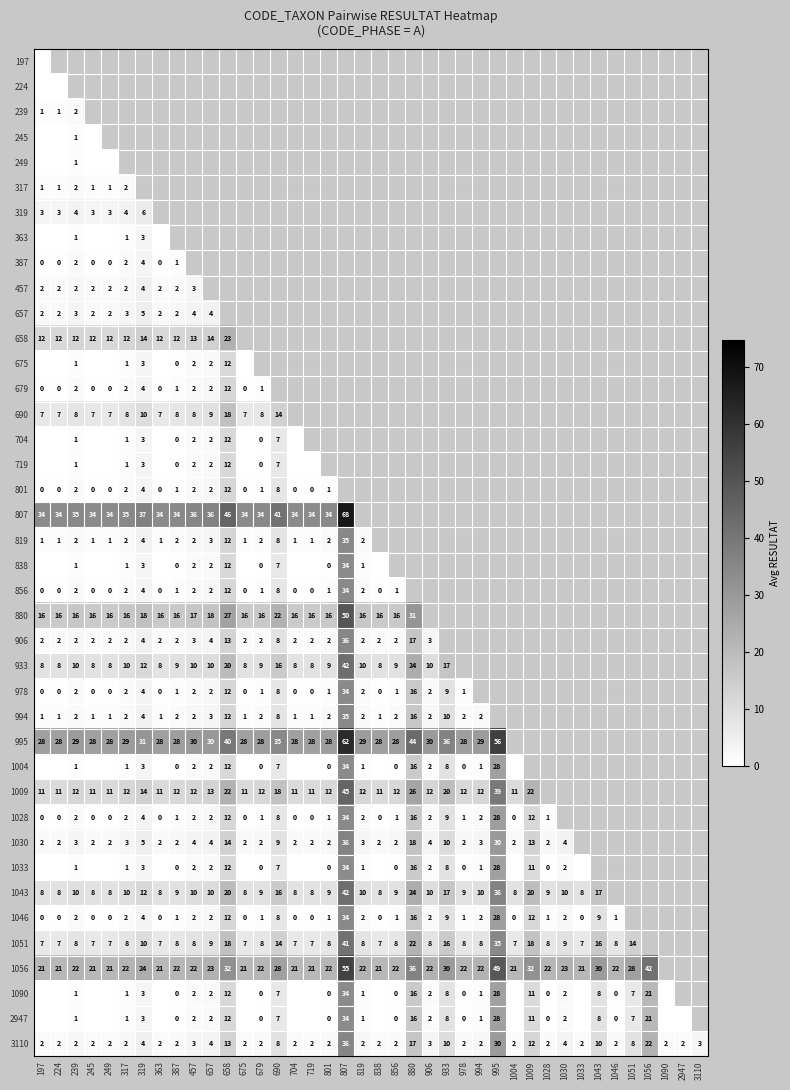

At which label does 3110 reach its peak?

807